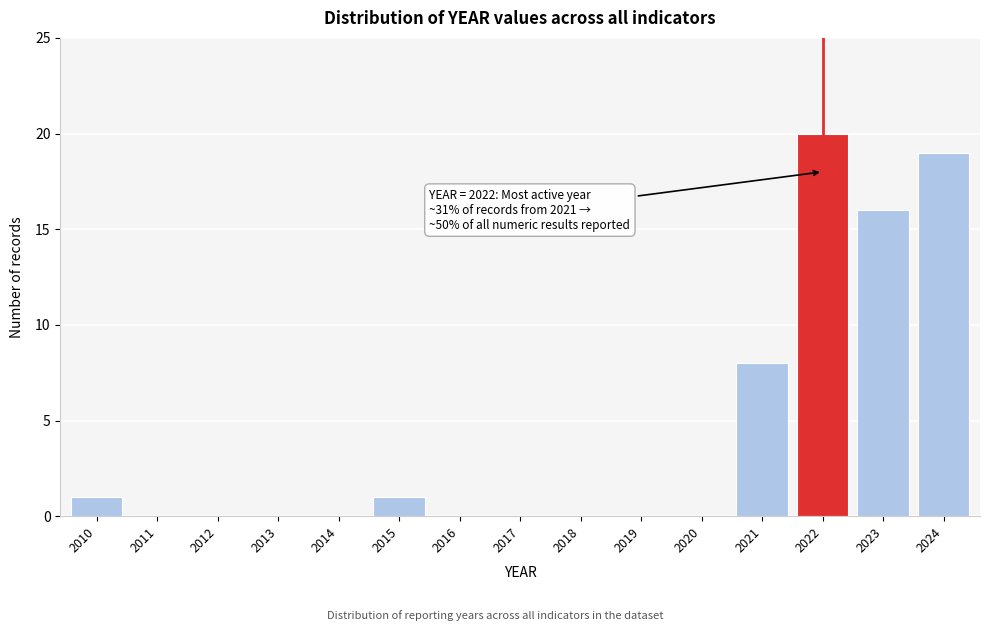

Reading left to right, list all the values displayed in this chart.

2010=1	2011=0	2012=0	2013=0	2014=0	2015=1	2016=0	2017=0	2018=0	2019=0	2020=0	2021=8	2022=20	2023=16	2024=19